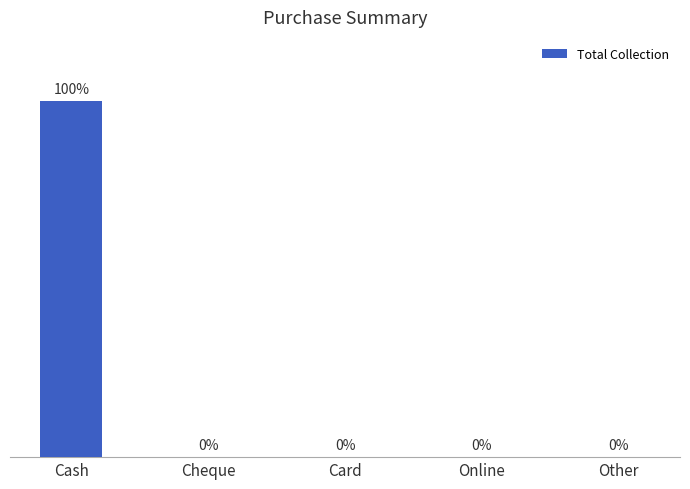

Which has a higher value, Other or Cash?

Cash